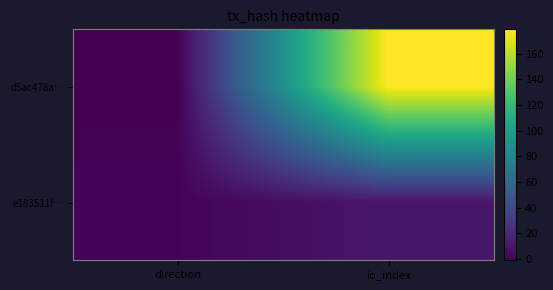

List the series in order of their peak value, lowest first.

e183511f…, d5ac478a…